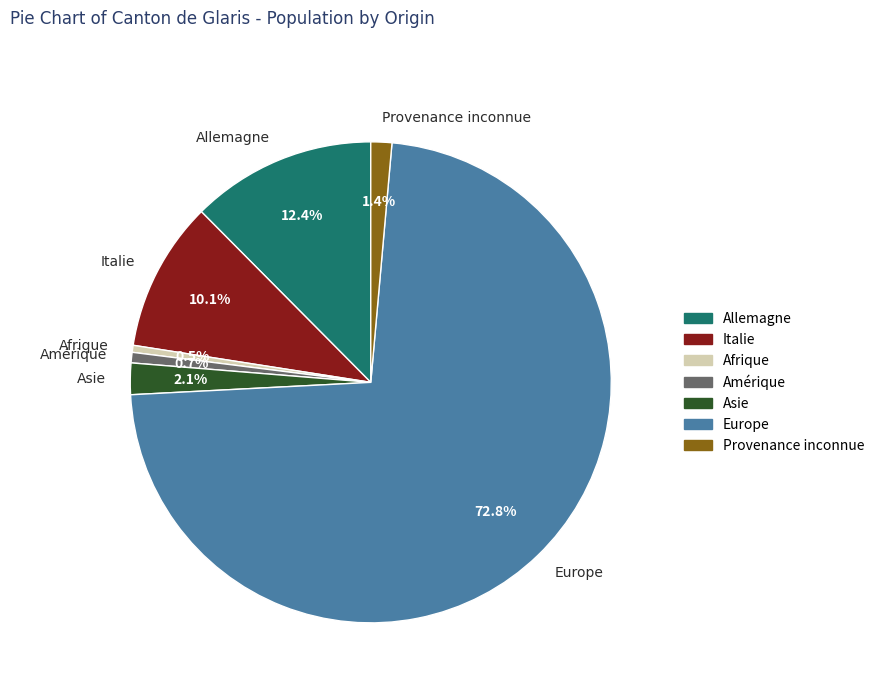

Is it true that Europe is 67% of the pie?

False